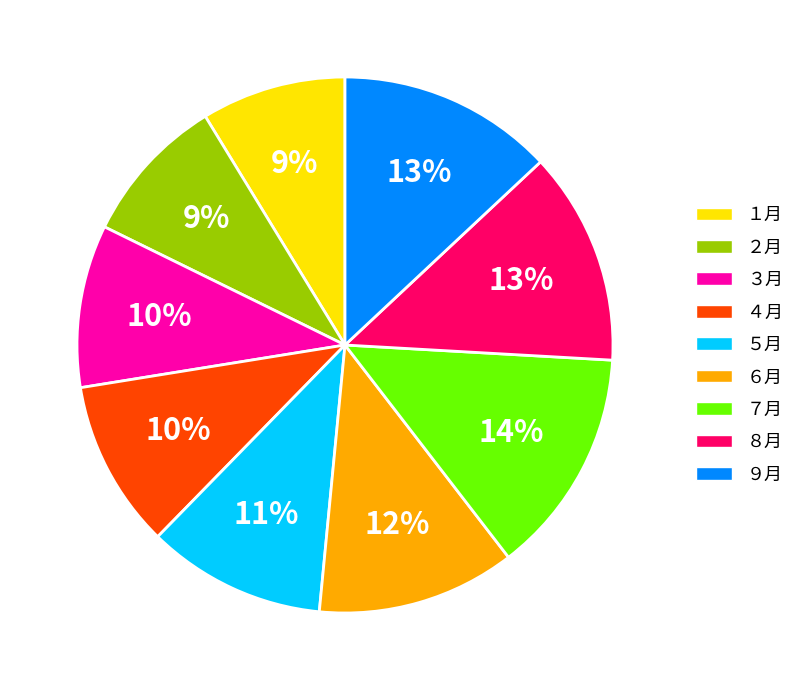

Do １月 and ８月 together represent more than half of the pie?

No